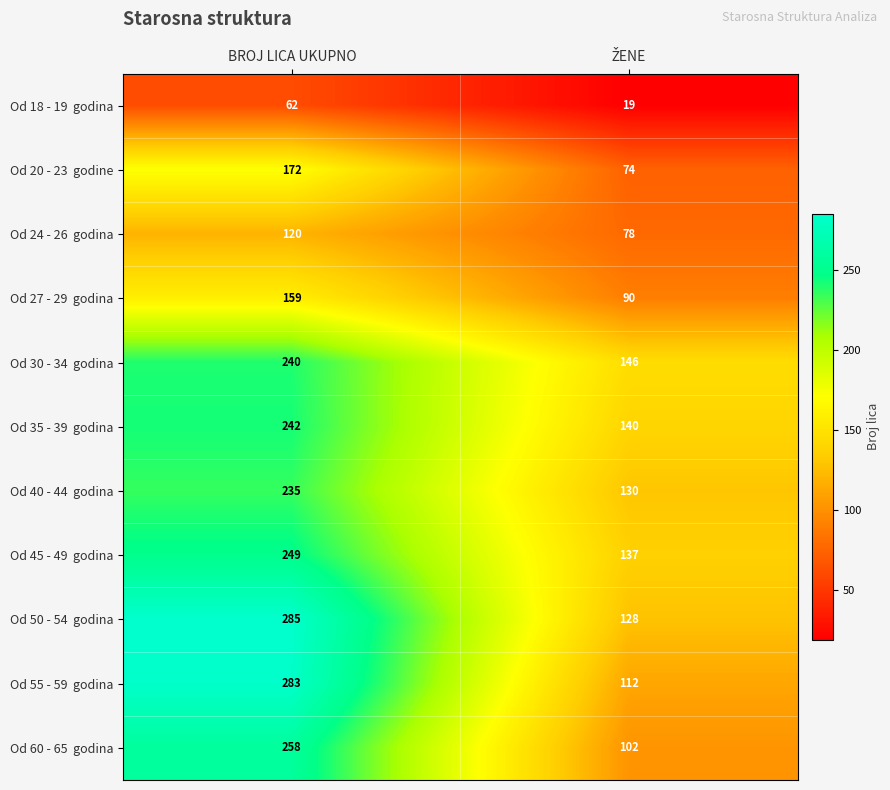

What is the smallest value displayed?

19